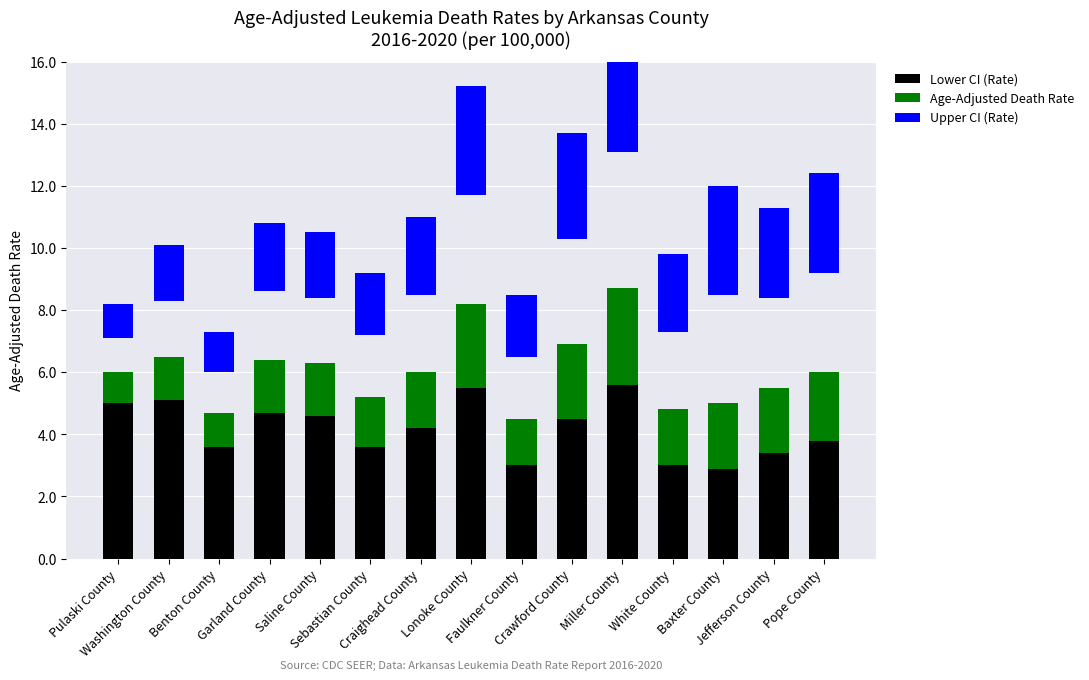

Which series has the widest spread of values?

Upper CI (Rate)